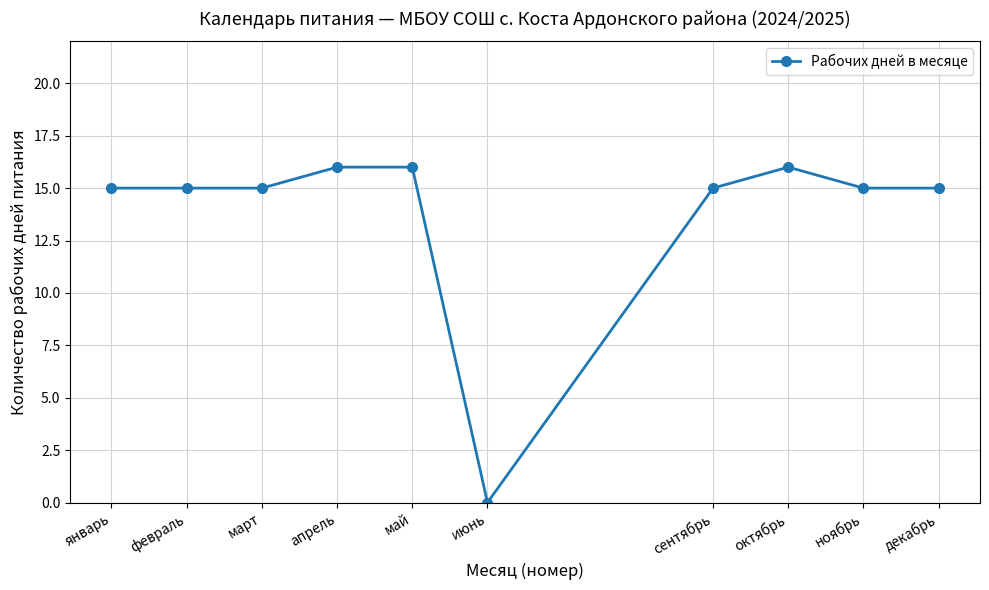

What is the label of the 3rd point from the right?

октябрь